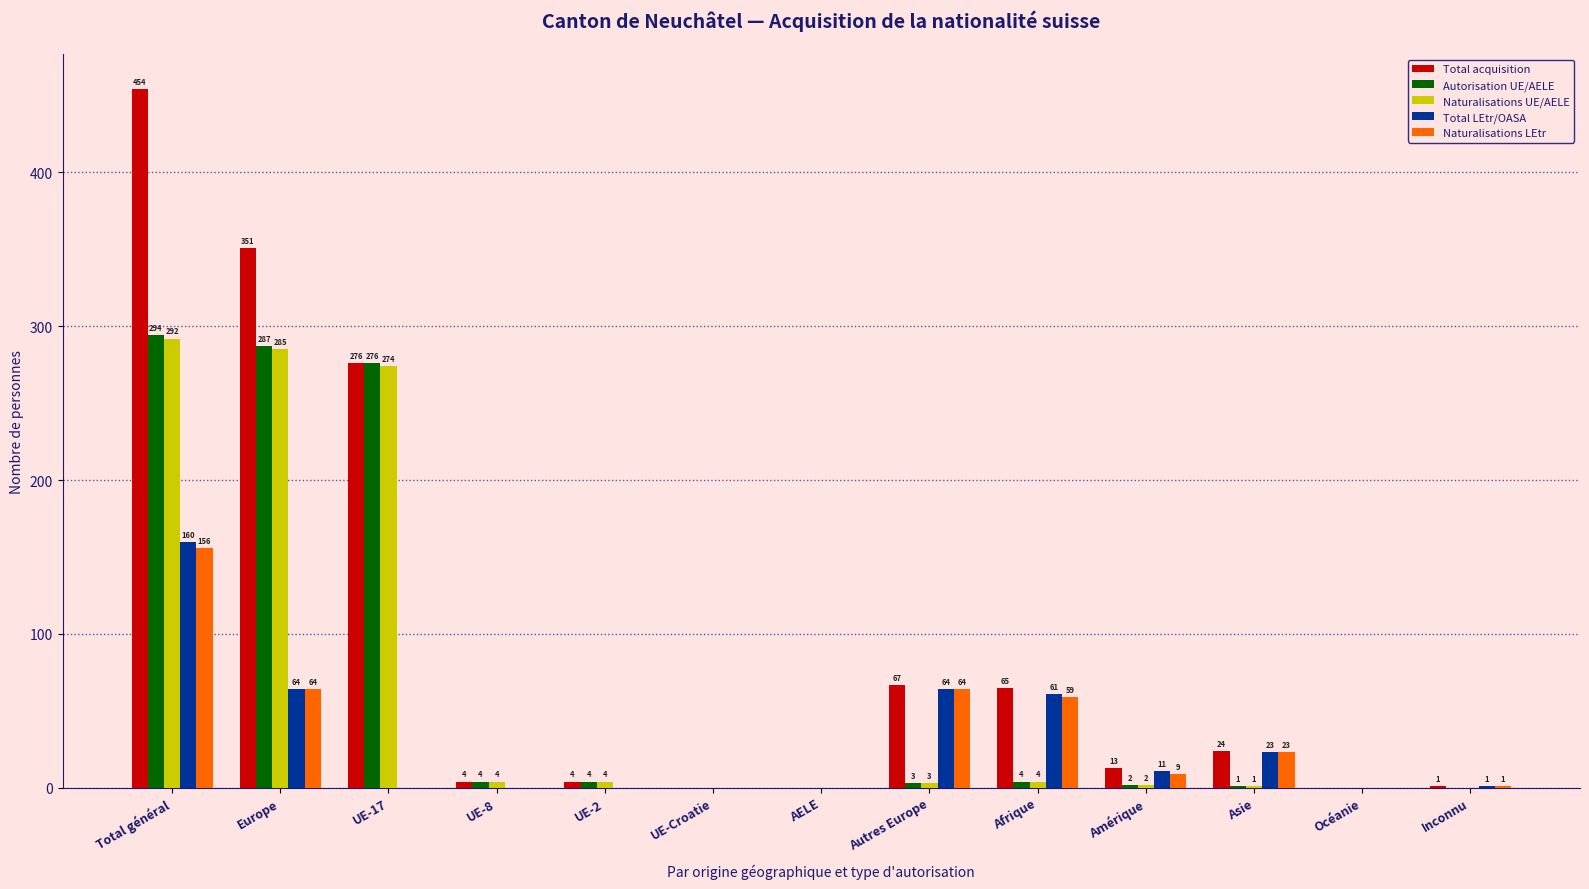

Reading left to right, list all the values displayed in this chart.

Total acquisition: 454	351	276	4	4	0	0	67	65	13	24	0	1
Autorisation UE/AELE: 294	287	276	4	4	0	0	3	4	2	1	0	0
Naturalisations UE/AELE: 292	285	274	4	4	0	0	3	4	2	1	0	0
Total LEtr/OASA: 160	64	0	0	0	0	0	64	61	11	23	0	1
Naturalisations LEtr: 156	64	0	0	0	0	0	64	59	9	23	0	1